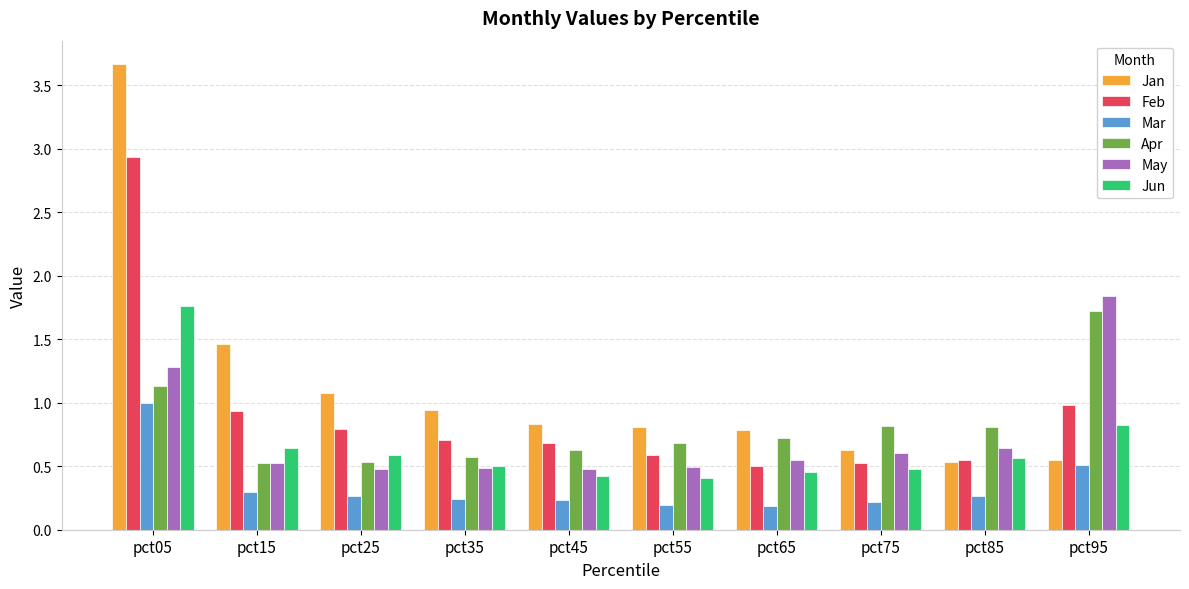

Is it true that Mar equals 0.1 at pct35?

False